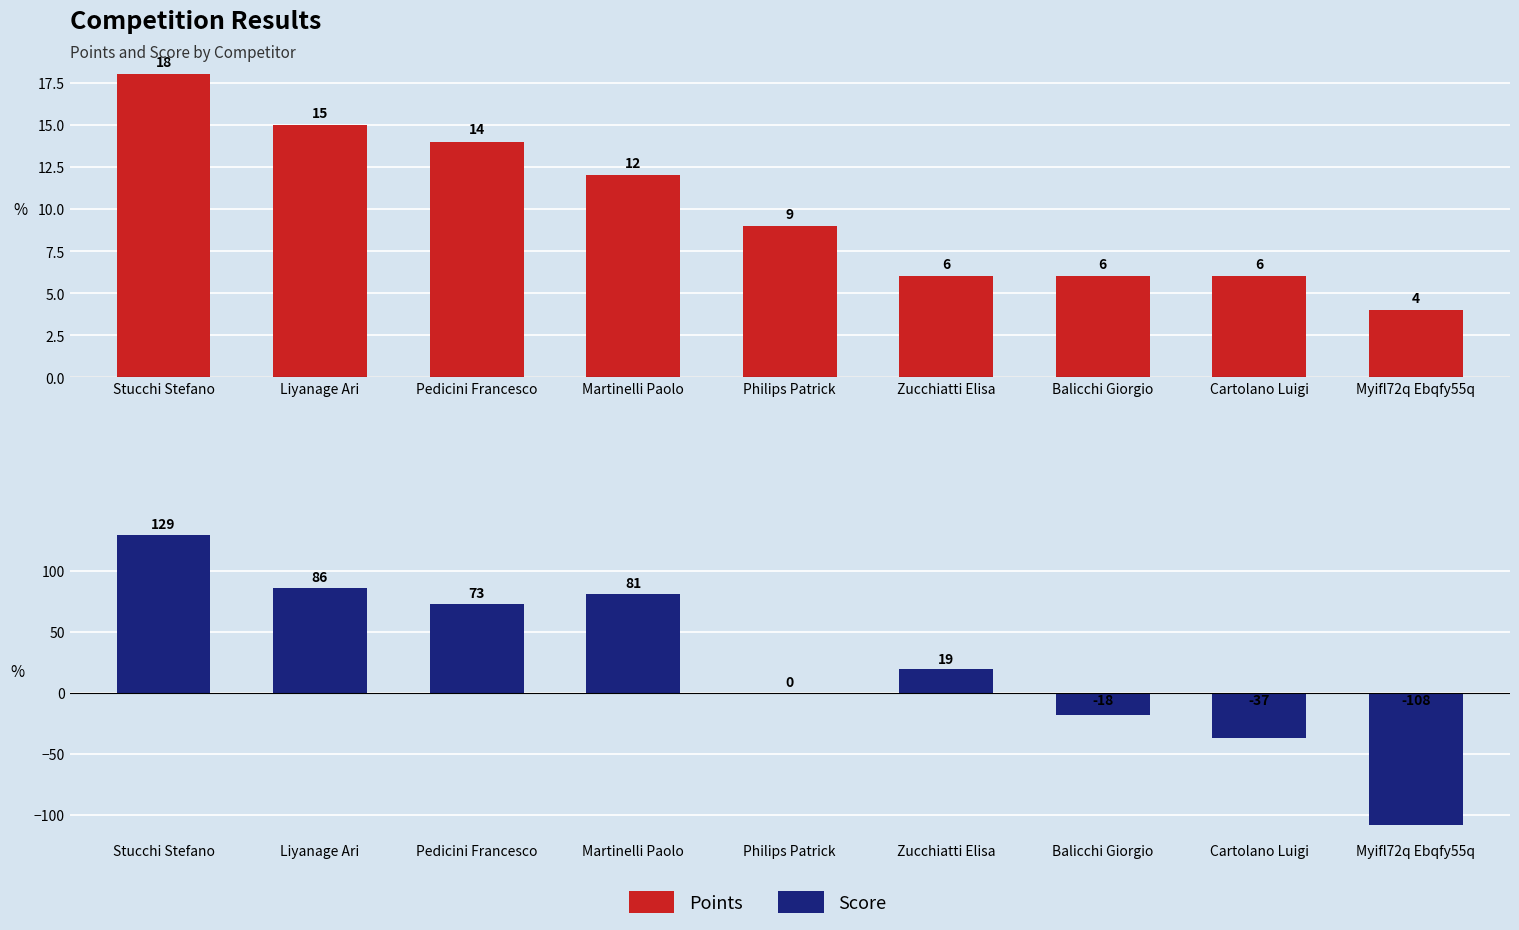

At which label does Points reach its minimum?

Myifl72q Ebqfy55q